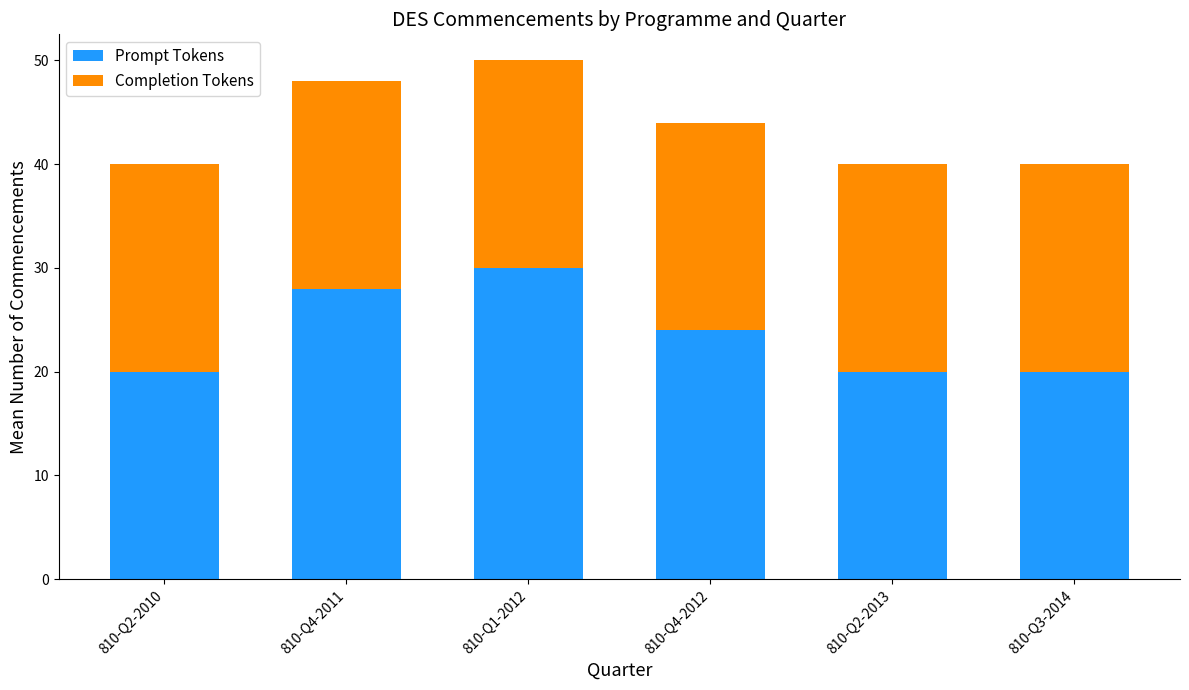

What is the maximum value for Prompt Tokens?

30